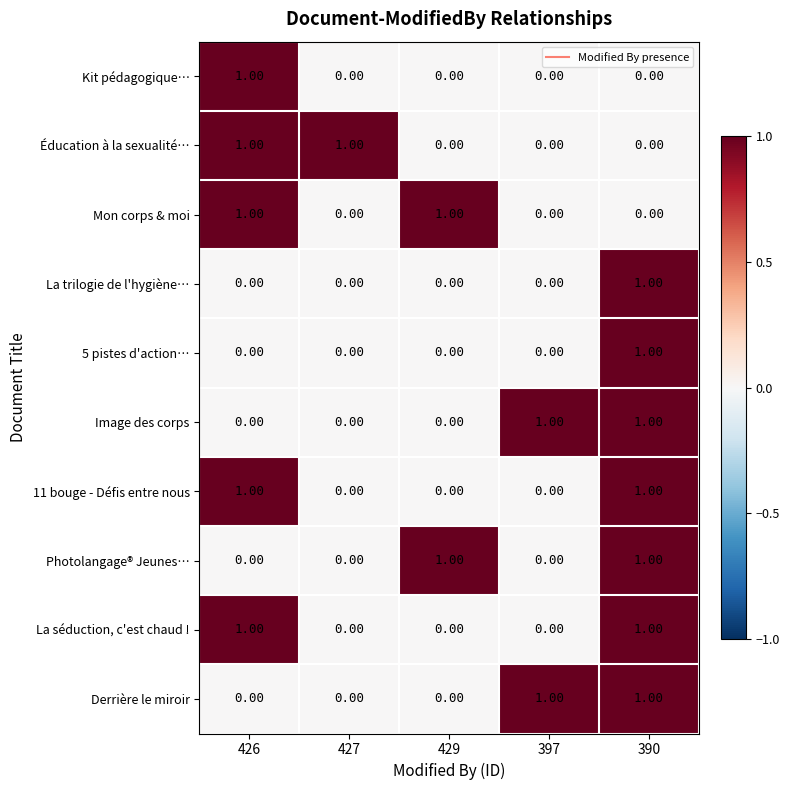

At how many categories does at least one series exceed 0?

5